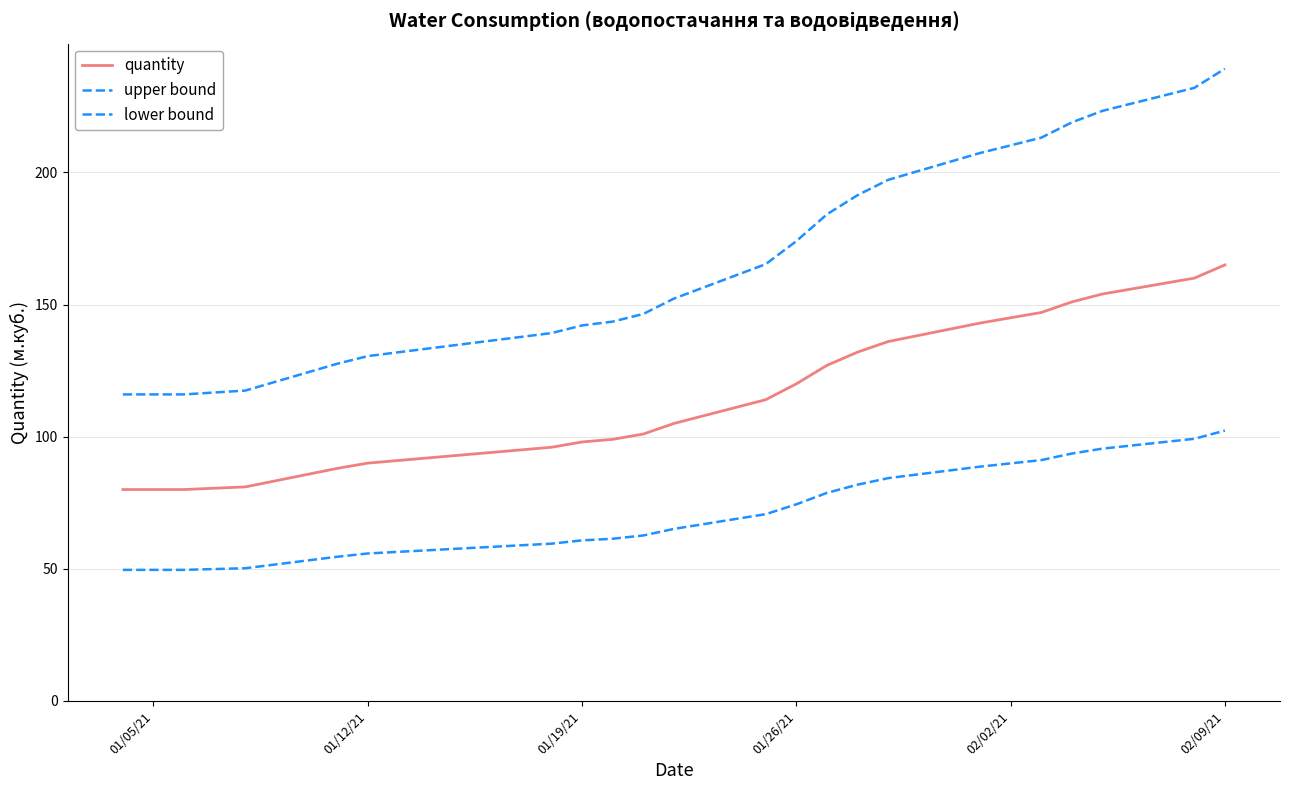

Does the chart have visible grid lines?

Yes